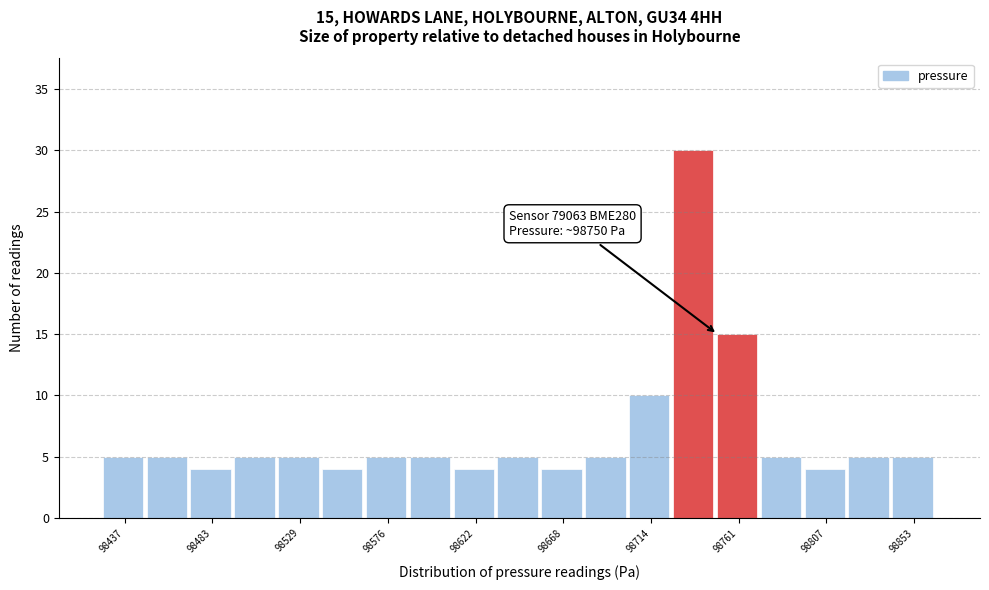

Over which range of the x-axis is the bar tallest?

98725 to 98750